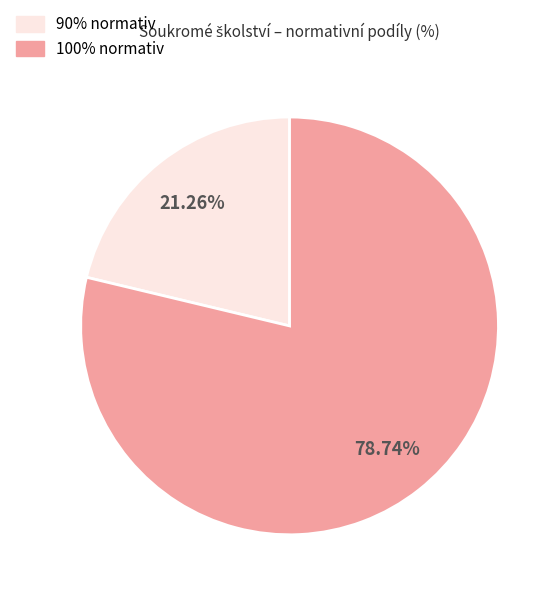

How many segments does this pie chart have?

2